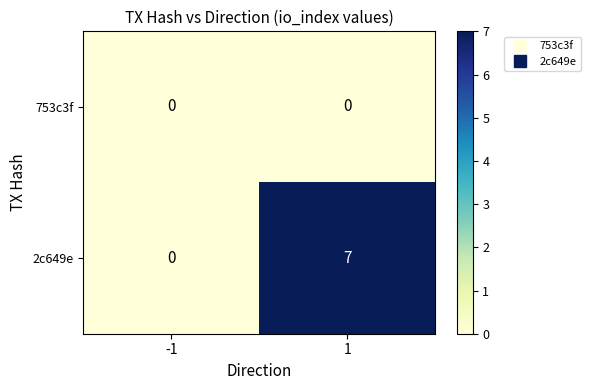

Is it true that 753c3f equals 0 at 1?

True